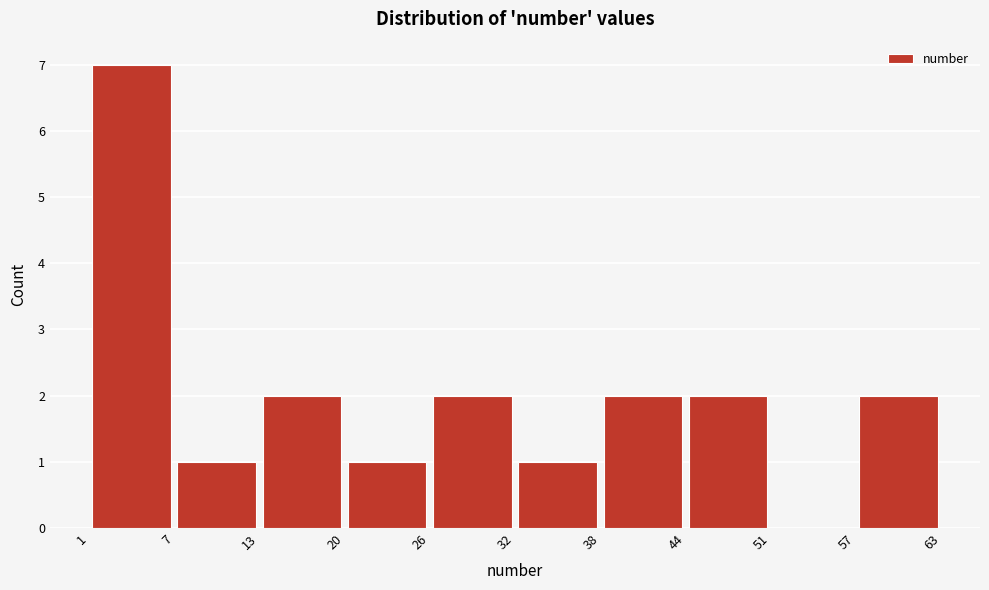

What is the height of the bar covering 1 to 7 on the x-axis? The values are not printed on the chart, so give them approximately, as read against the axis.

7